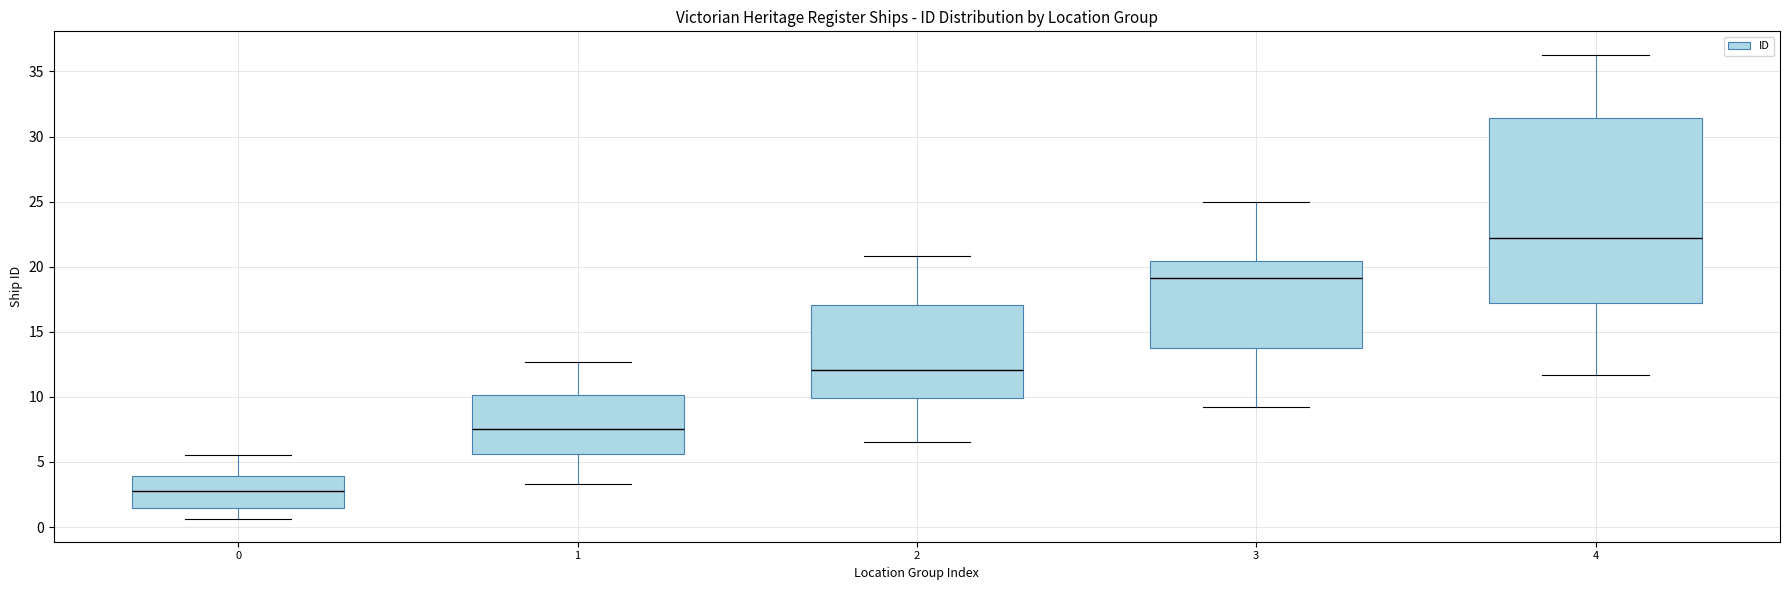

Where is the lower edge of the box at x = 2 on the y-axis? The values are not printed on the chart, so give them approximately, as read against the axis.

10.0